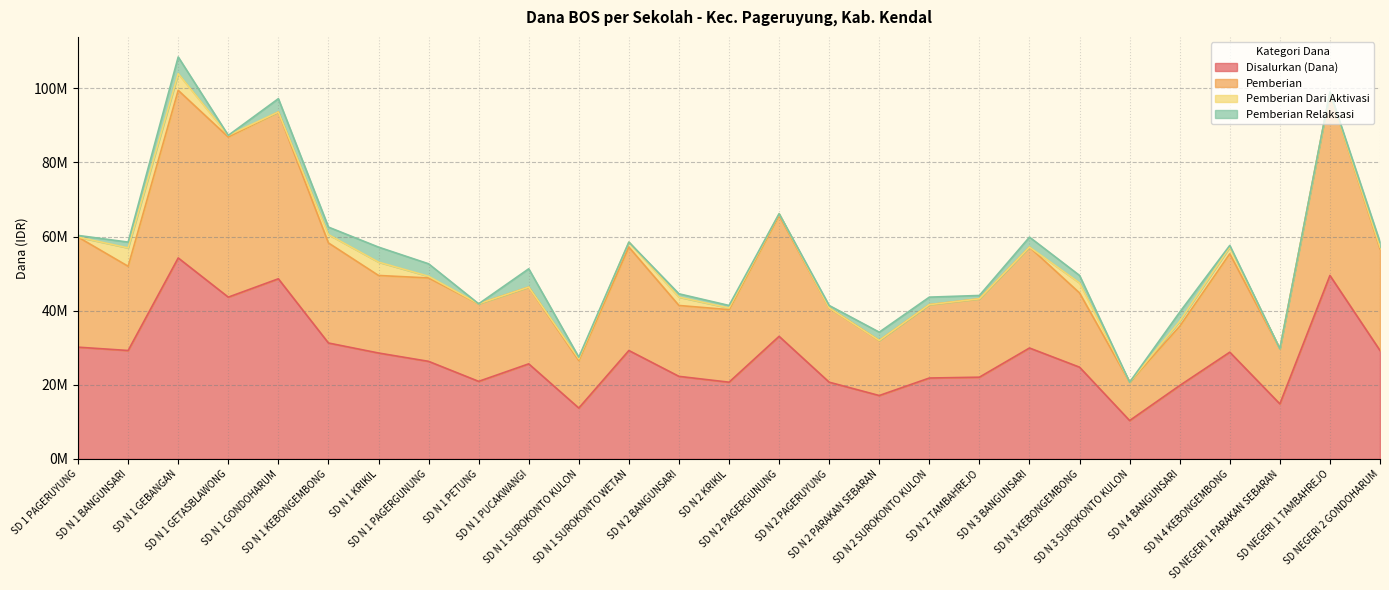

Between SD N 4 KEBONGEMBONG and SD NEGERI 2 GONDOHARUM, which series saw the biggest shift?

Pemberian